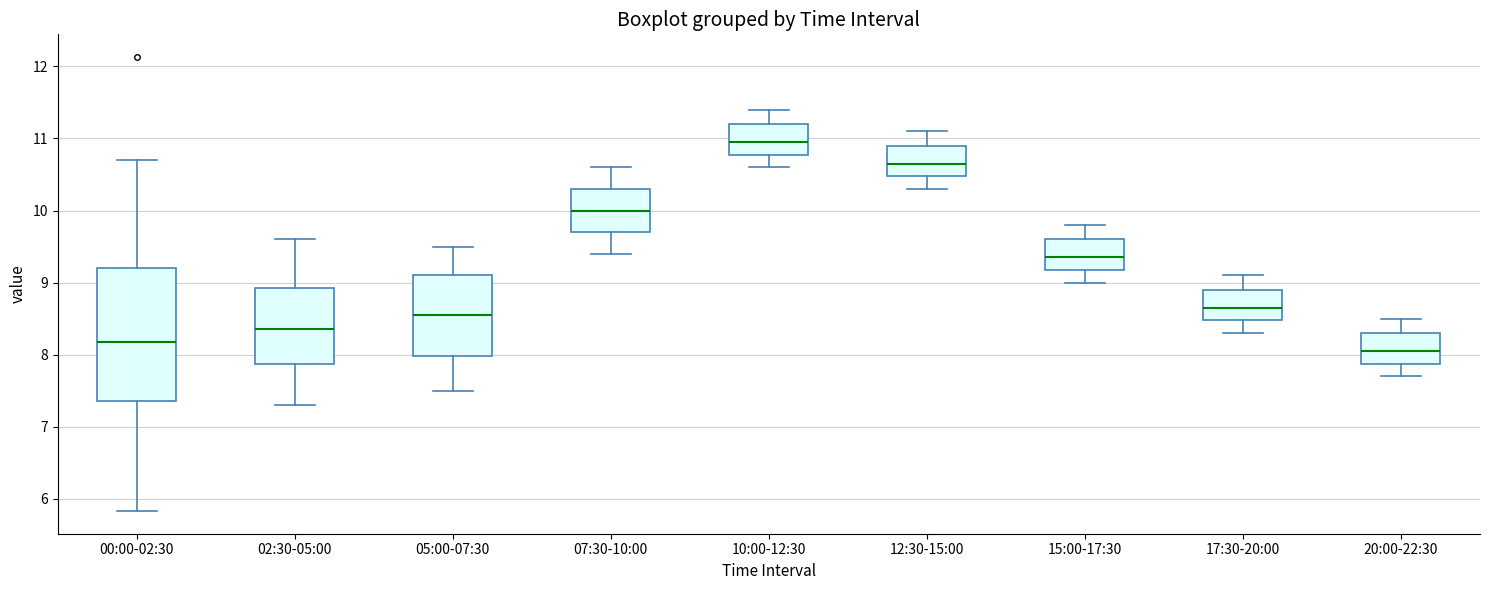

Reading left to right, read every box against the y-axis: the position of its median line, the range the box covers, and the ends of its whiskers. The values are not printed on the chart, so give them approximately, as read against the axis.

00:00-02:30: median 8.2, box 7.4 to 9.2, whiskers 5.8 to 10.7
02:30-05:00: median 8.4, box 7.9 to 8.9, whiskers 7.3 to 9.6
05:00-07:30: median 8.6, box 8.0 to 9.1, whiskers 7.5 to 9.5
07:30-10:00: median 10.0, box 9.7 to 10.3, whiskers 9.4 to 10.6
10:00-12:30: median 11.0, box 10.8 to 11.2, whiskers 10.6 to 11.4
12:30-15:00: median 10.7, box 10.5 to 10.9, whiskers 10.3 to 11.1
15:00-17:30: median 9.4, box 9.2 to 9.6, whiskers 9.0 to 9.8
17:30-20:00: median 8.7, box 8.5 to 8.9, whiskers 8.3 to 9.1
20:00-22:30: median 8.1, box 7.9 to 8.3, whiskers 7.7 to 8.5